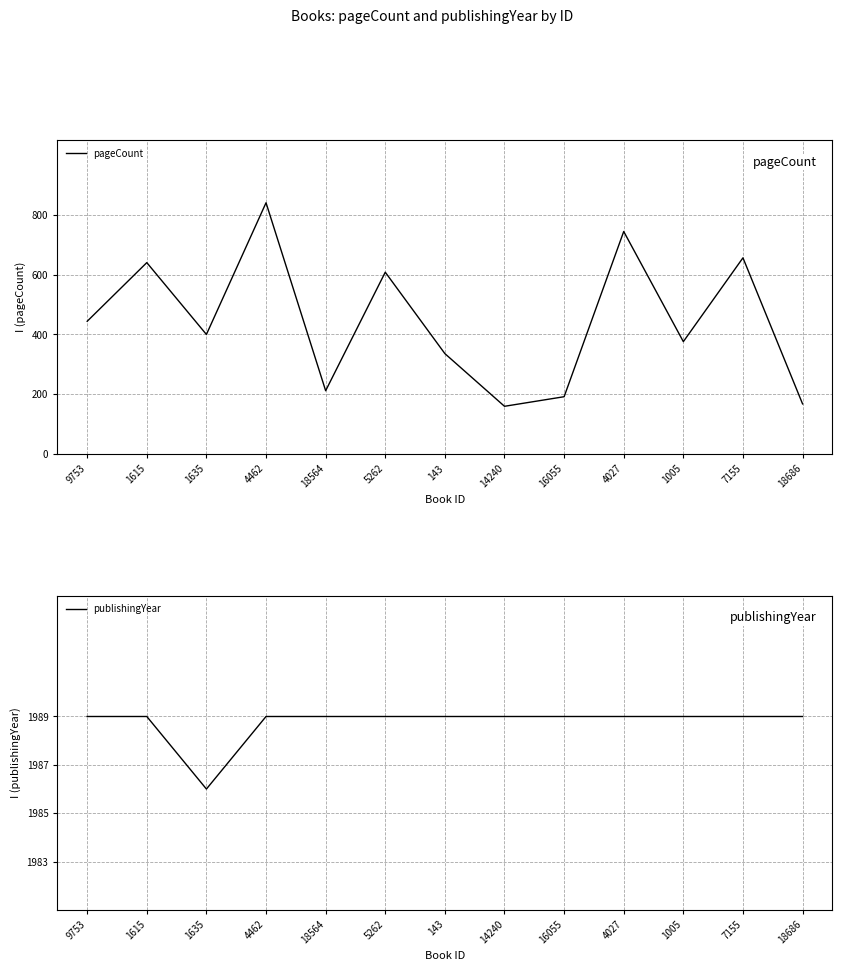

At how many categories does at least one series exceed 618?

13